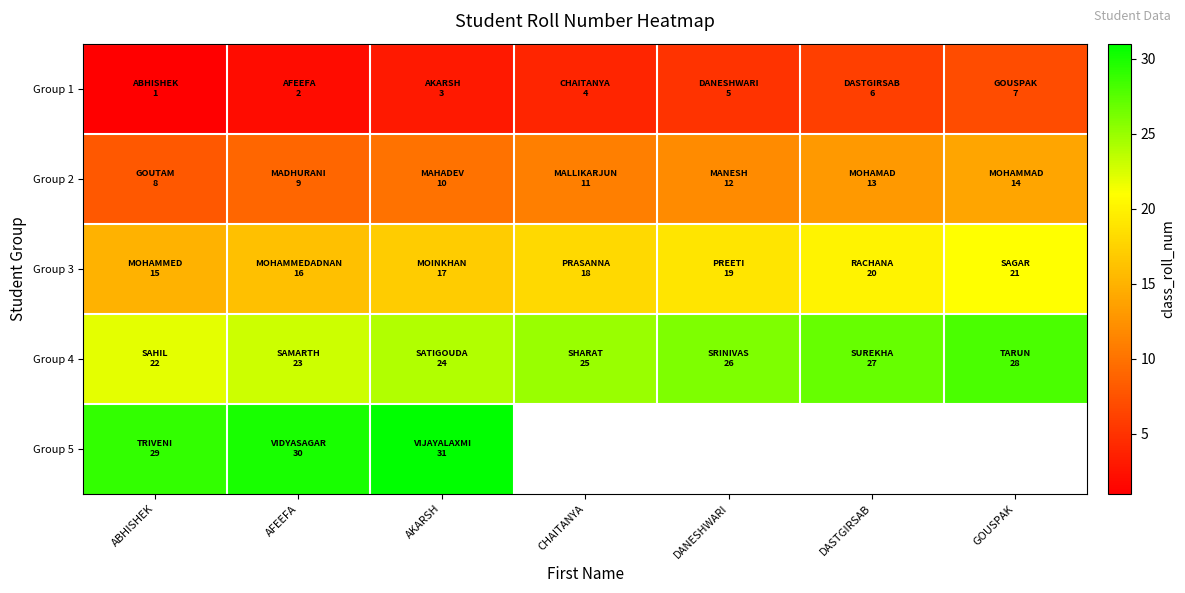

Is the value of Group 1 at AFEEFA greater than the value of Group 2 at DANESHWARI?

No